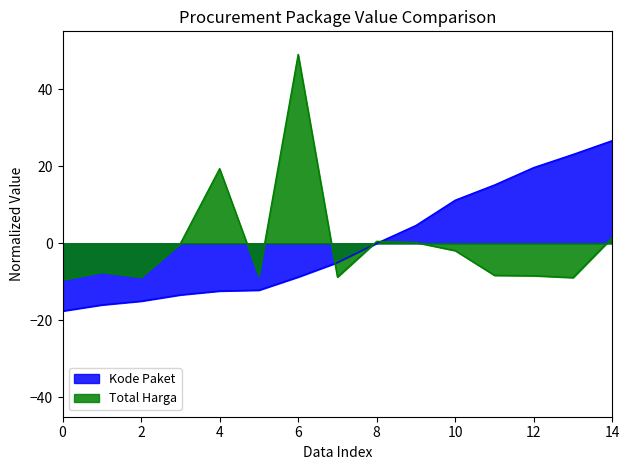

What is the difference between the maximum and minimum values in the Kode Paket series?

44.2